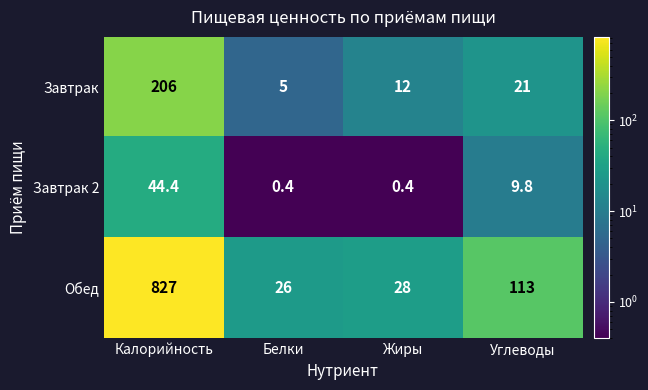

What is the minimum value shown in the chart?

0.4